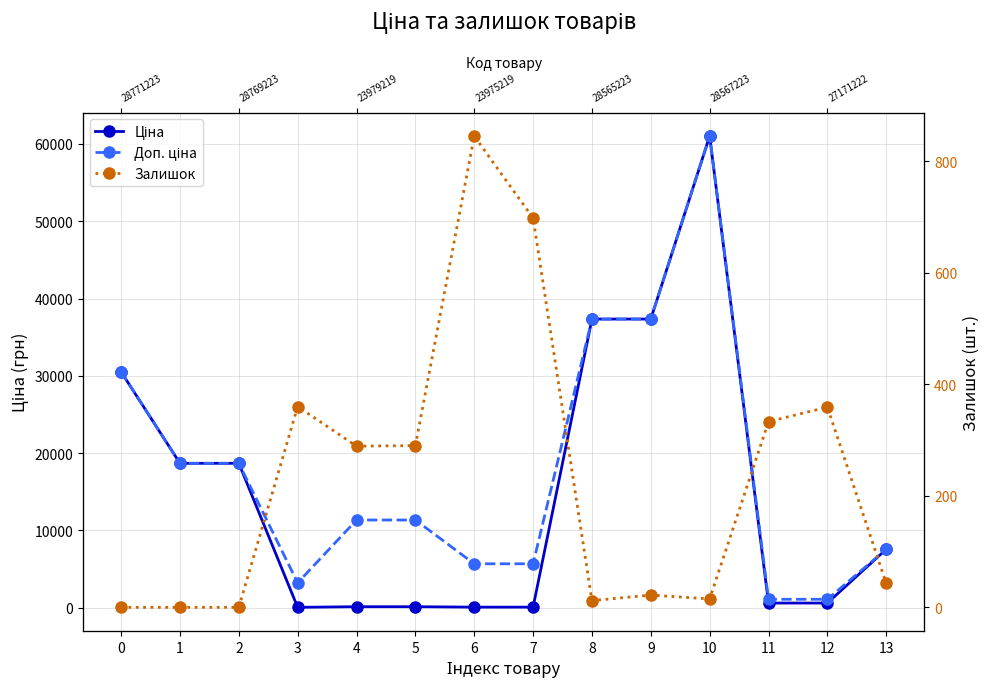

What is the maximum value shown in the chart?

61024.7